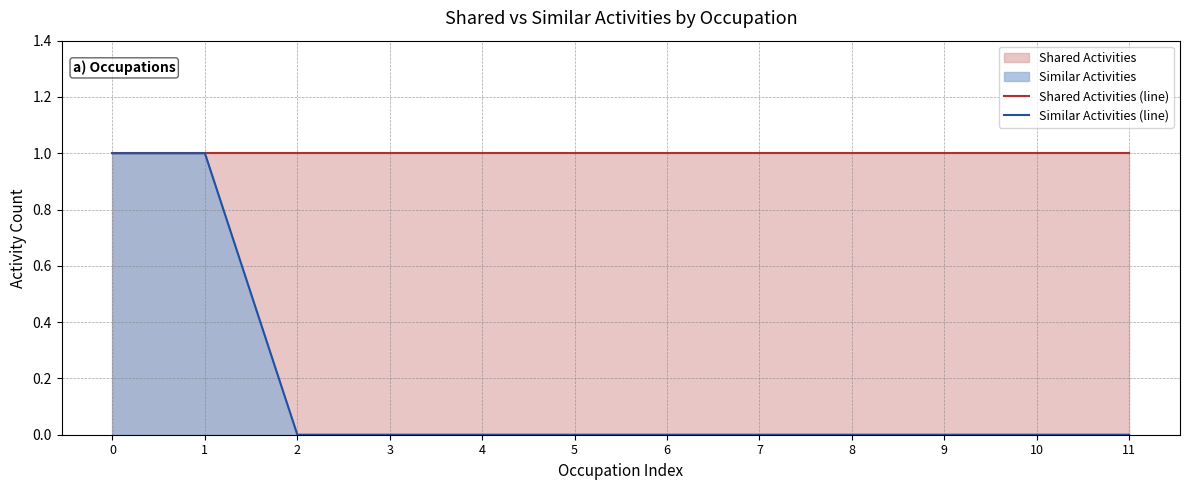

Is the value of Shared Activities (line) at 2 greater than the value of Similar Activities (line) at 10?

Yes